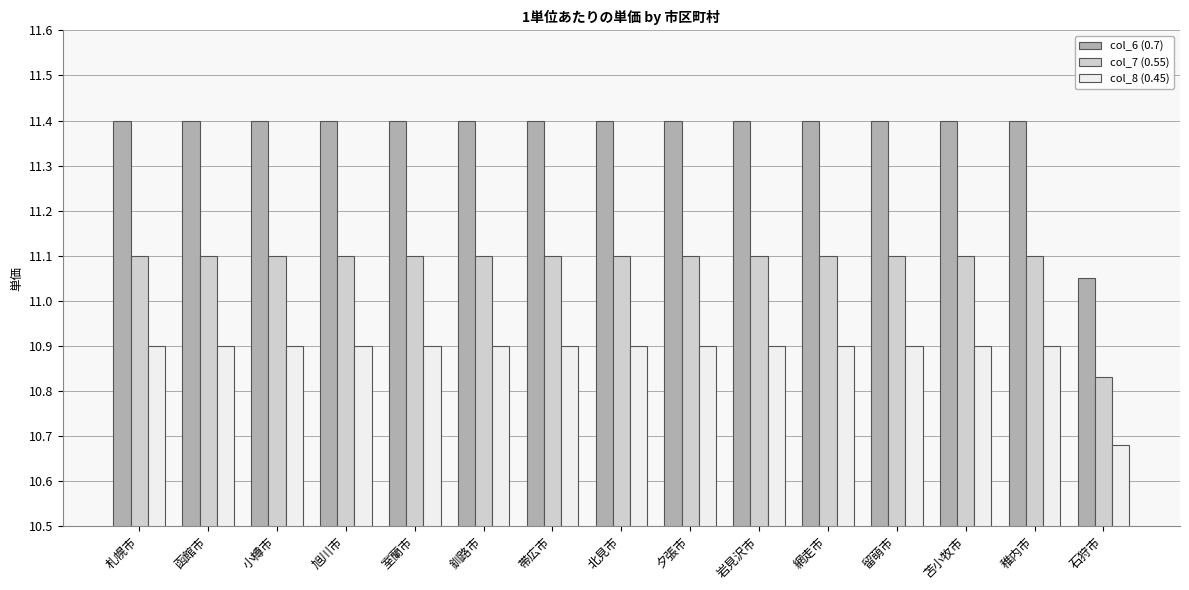

What is the difference between the maximum and minimum values in the col_7 (0.55) series?

0.3